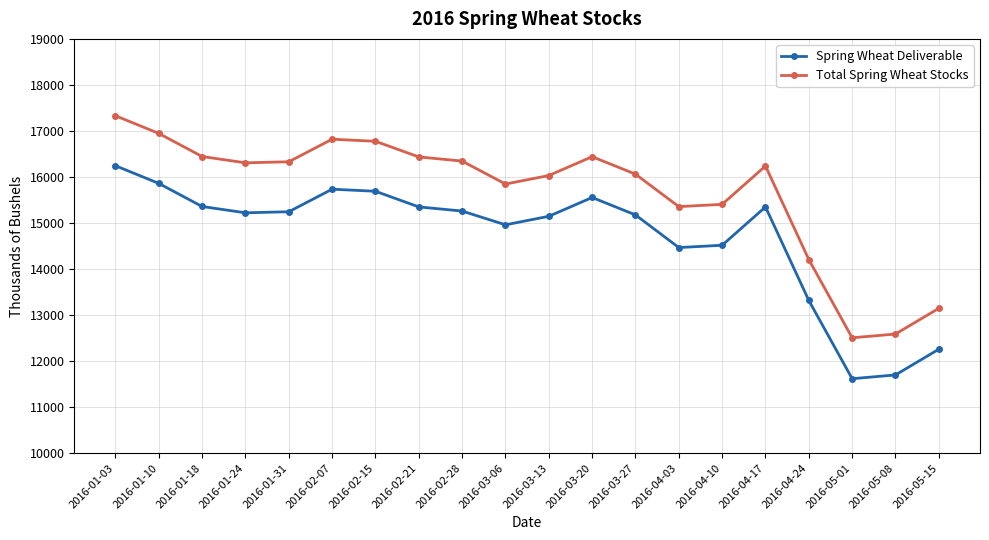

Which series has the largest total across all categories?

Total Spring Wheat Stocks